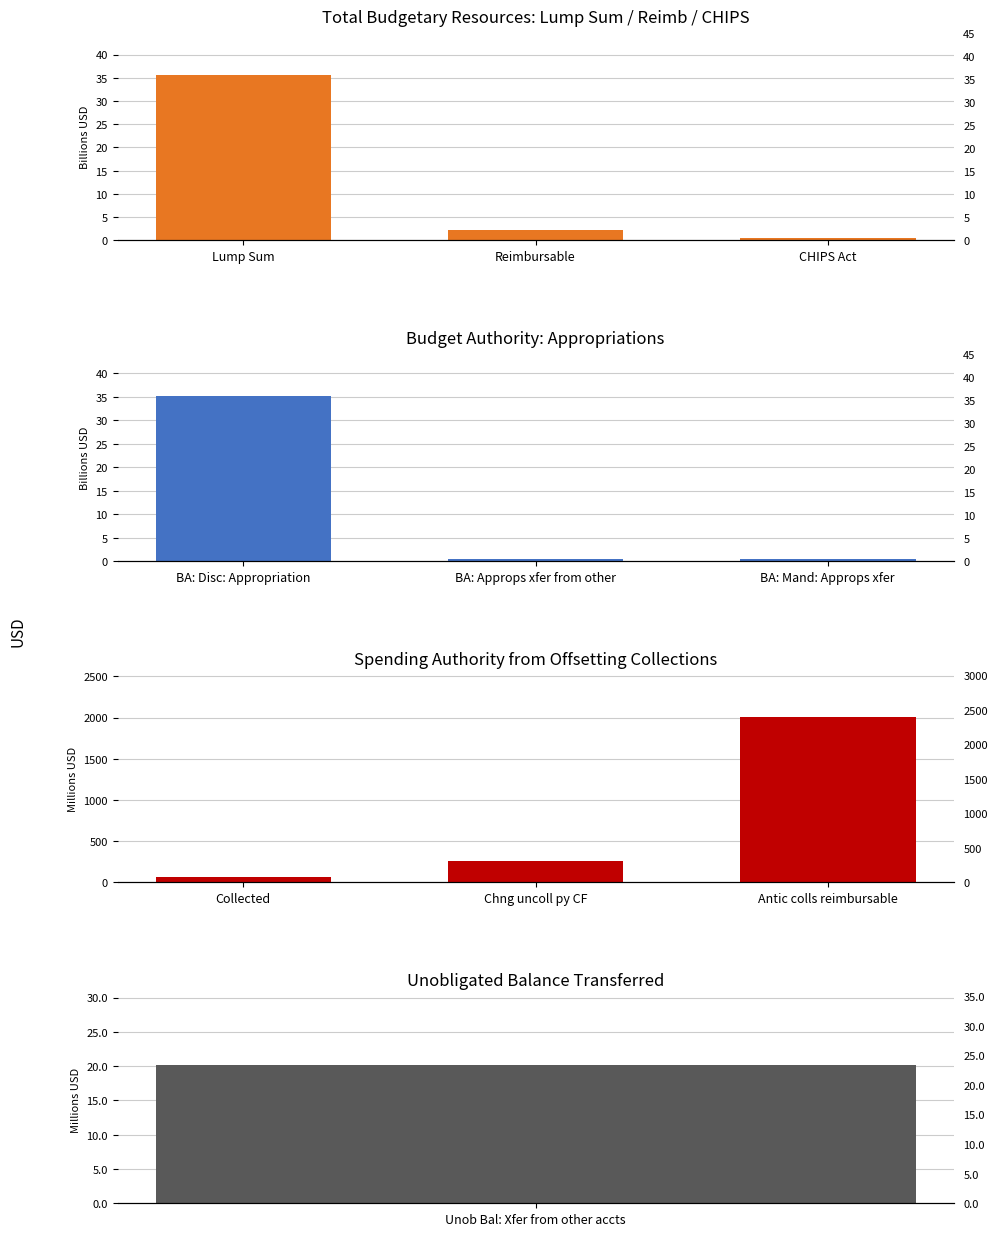

What is the value of the Budget Authority bar at the 2nd from the left?

0.4